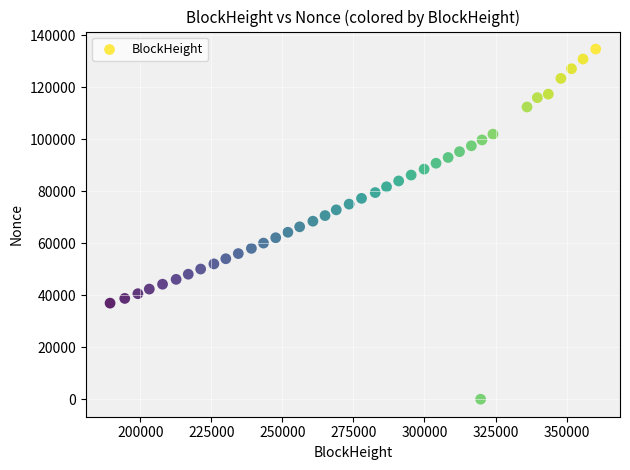

What is the range of X values (max minus min)?

170888